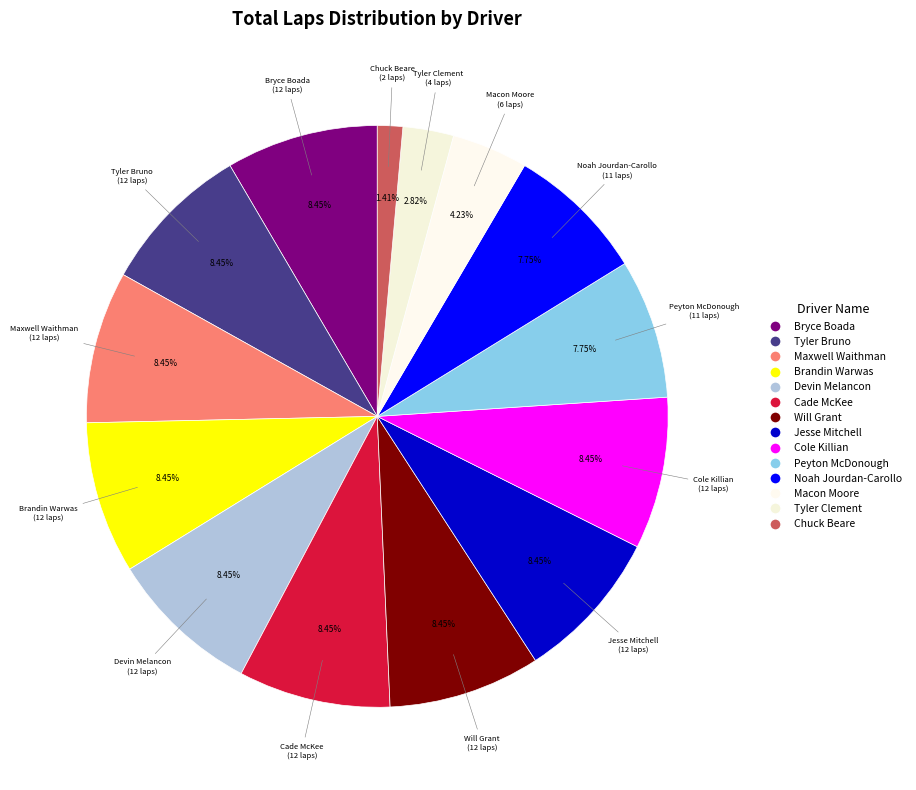

How many segments does this pie chart have?

14